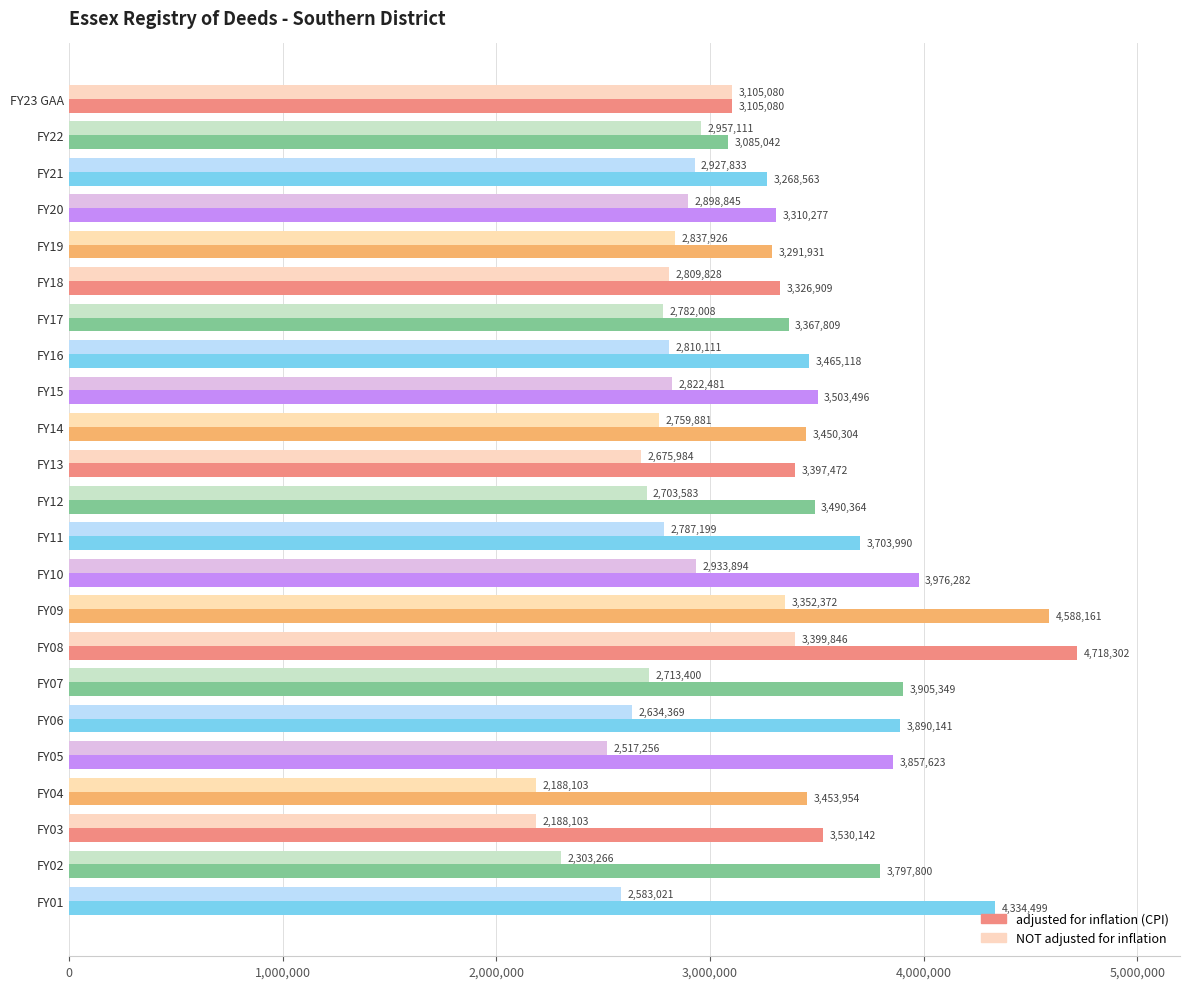

Is the value of adjusted for inflation (CPI) at FY11 greater than the value of NOT adjusted for inflation at FY15?

Yes